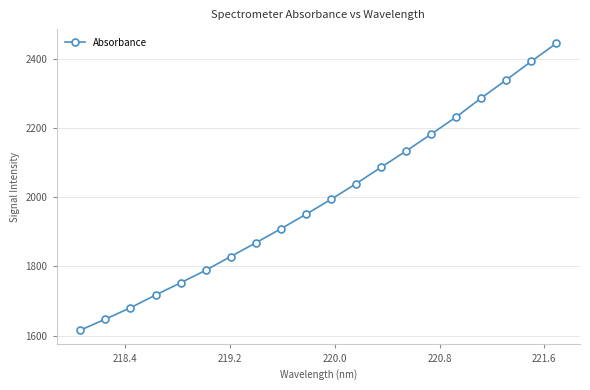

True or false: the data has more than 1 interior local peaks.

False